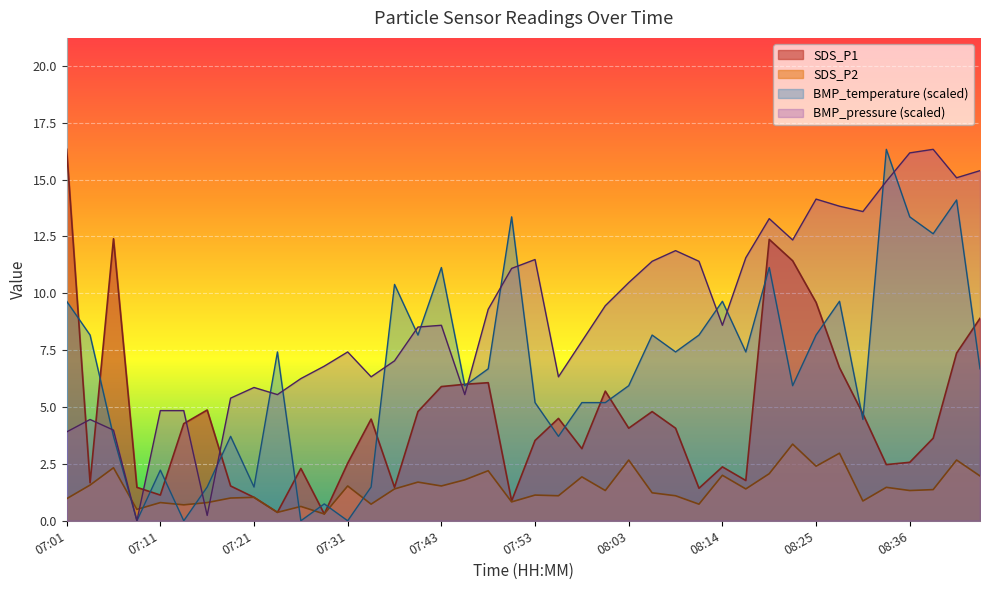

What are all the series names shown in the legend?

SDS_P1, SDS_P2, BMP_temperature (scaled), BMP_pressure (scaled)